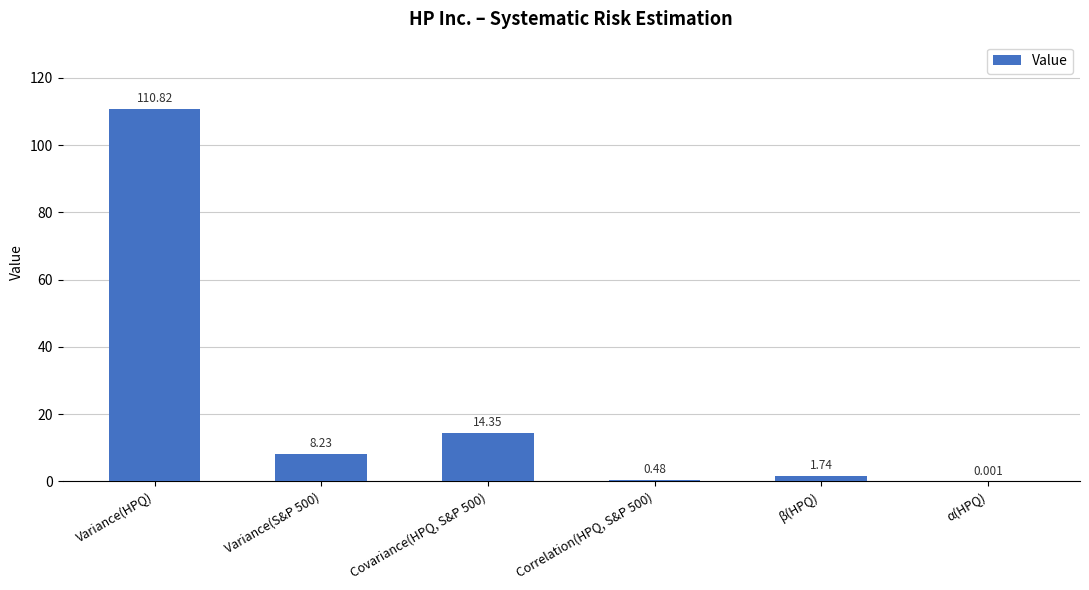

How many values exceed 8?

3